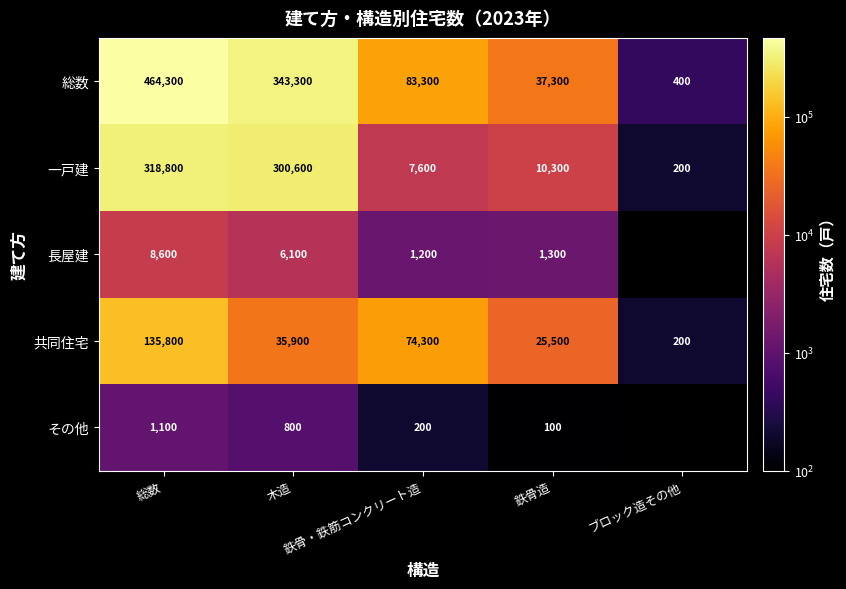

What is the difference between the second highest and second lowest values in the 共同住宅 series?

48800